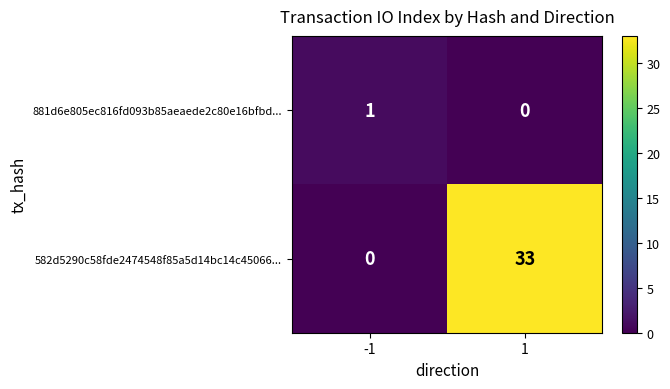

What is the total value across all series at 1?

33